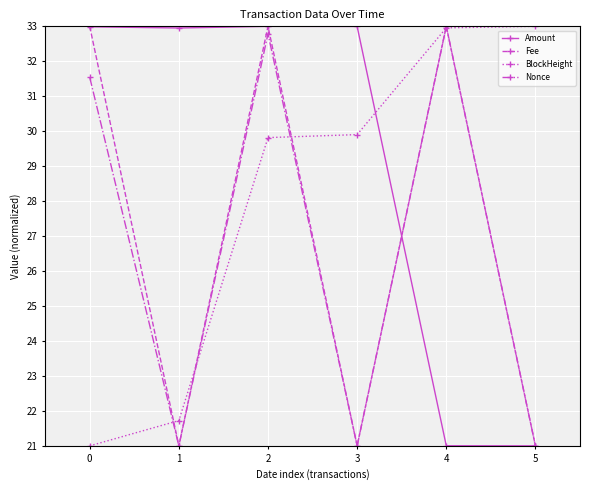

Which series ends up on top after the final intersection of BlockHeight and Nonce?

BlockHeight